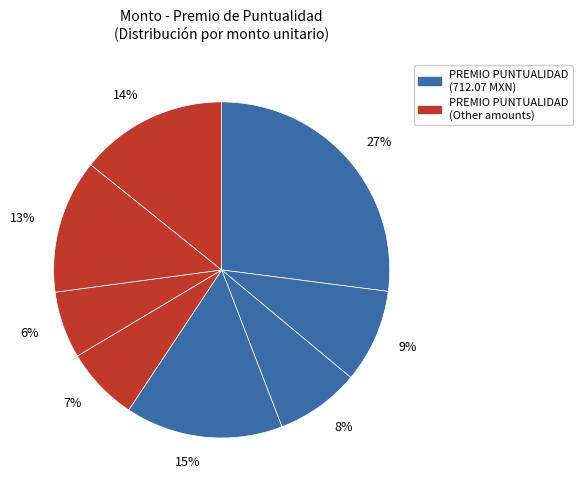

How many slices are in this pie chart?

8